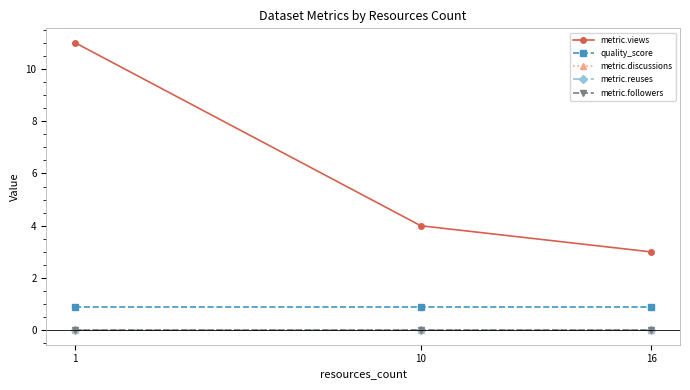

Which category has the highest value across all series?

1